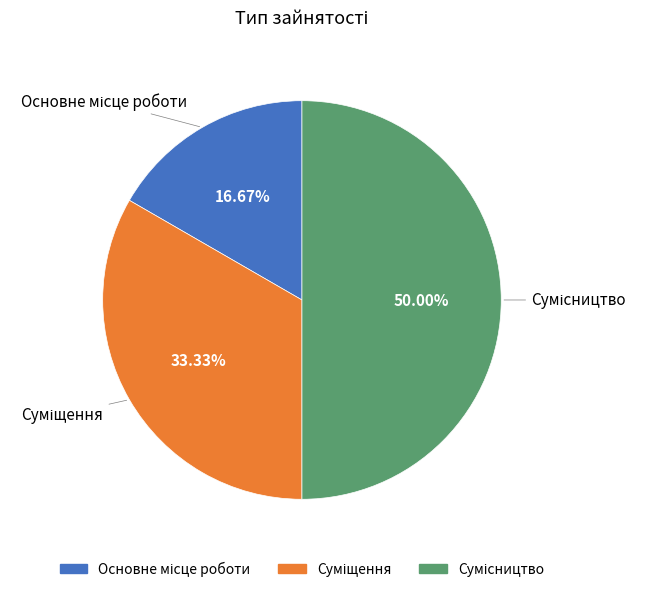

What is the smallest slice in the pie chart?

Основне місце роботи